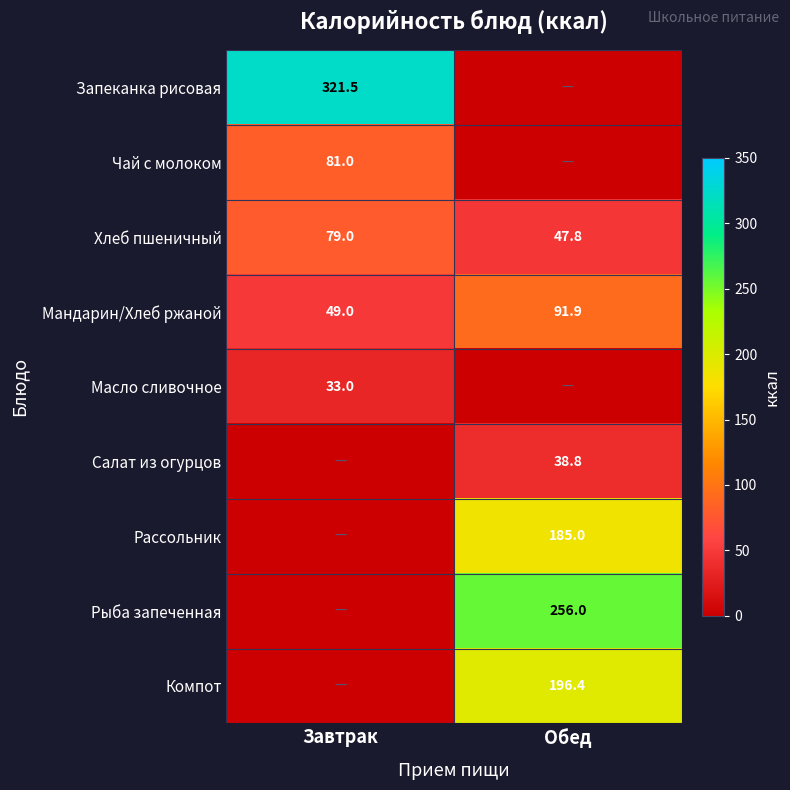

What is the average value of the Мандарин/Хлеб ржаной series?

70.5